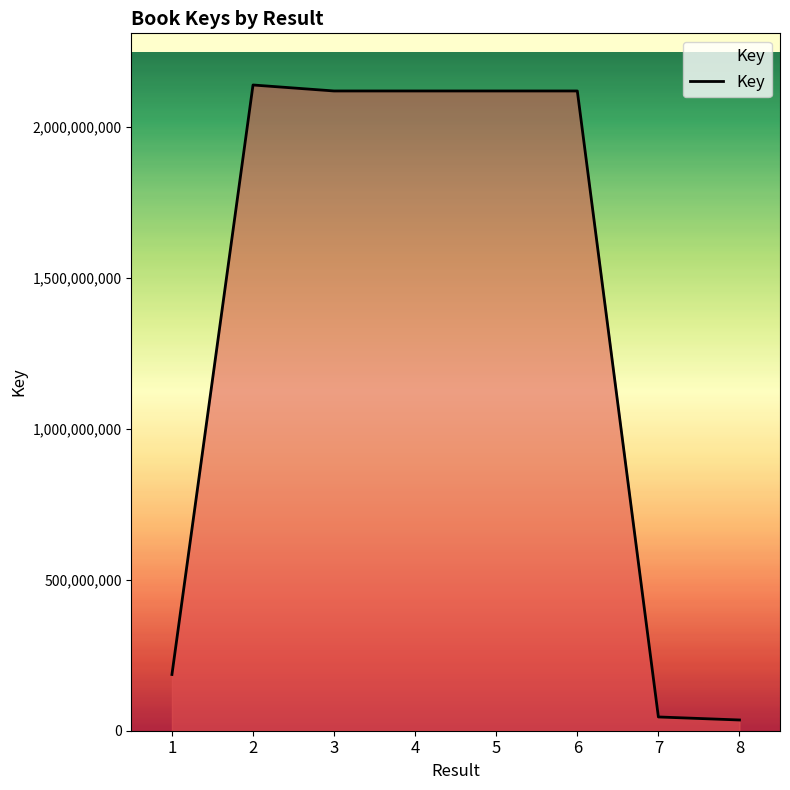

What is the greatest value displayed?

2137670834